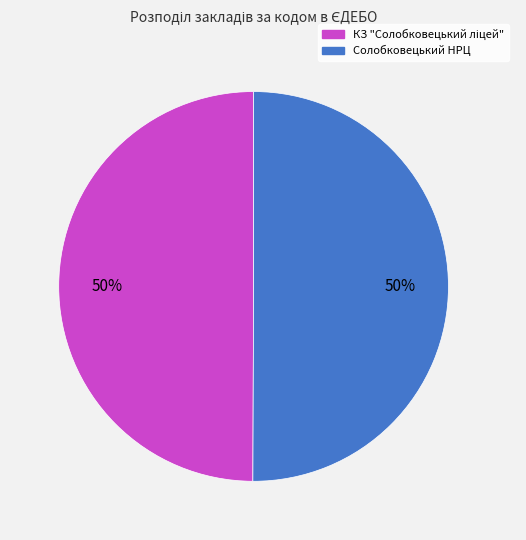

To the nearest percent, what is the average slice percentage?

50%